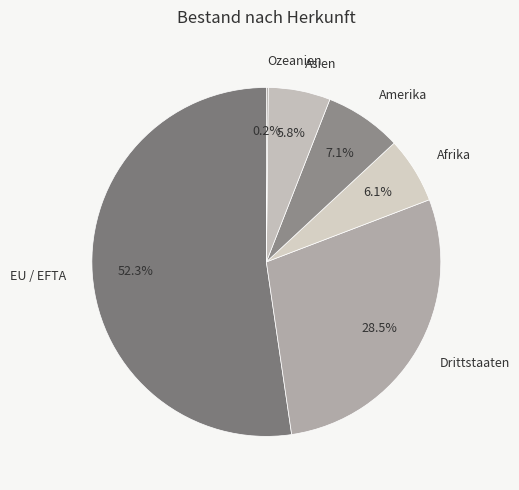

Which has a higher value, EU / EFTA or Drittstaaten?

EU / EFTA